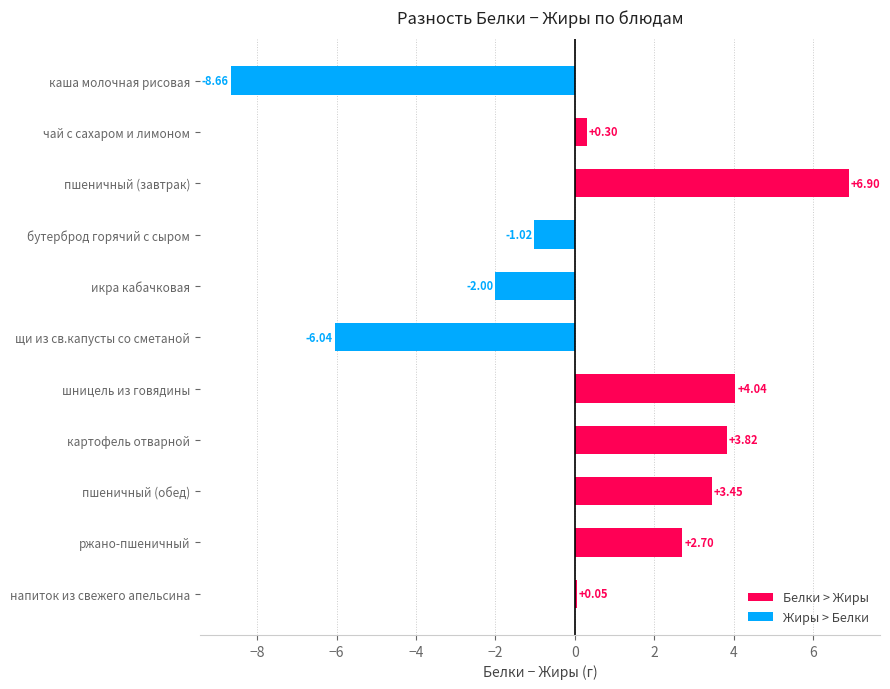

Which series changed the most between икра кабачковая and щи из св.капусты со сметаной?

Жиры > Белки